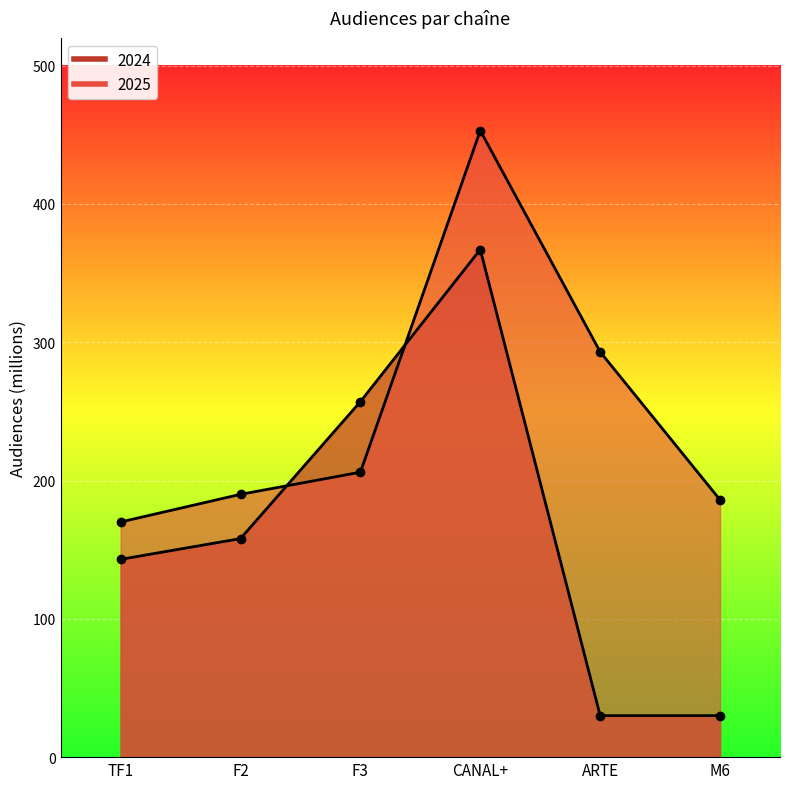

Is the value of 2025 at CANAL+ greater than the value of 2024 at F3?

Yes